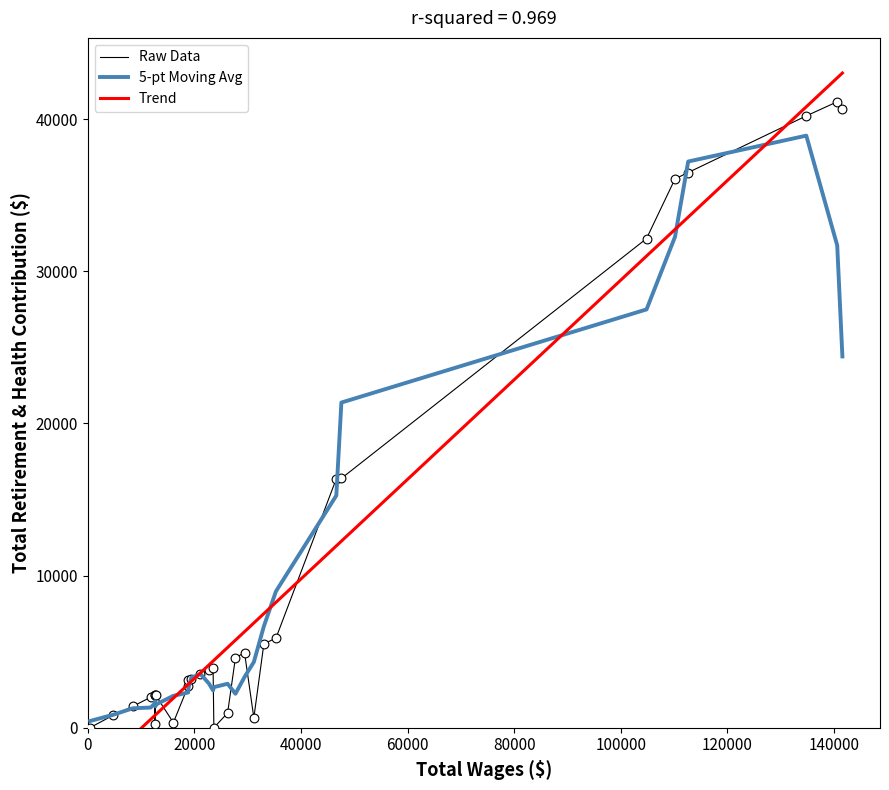

Which series has the largest total across all categories?

Raw Data